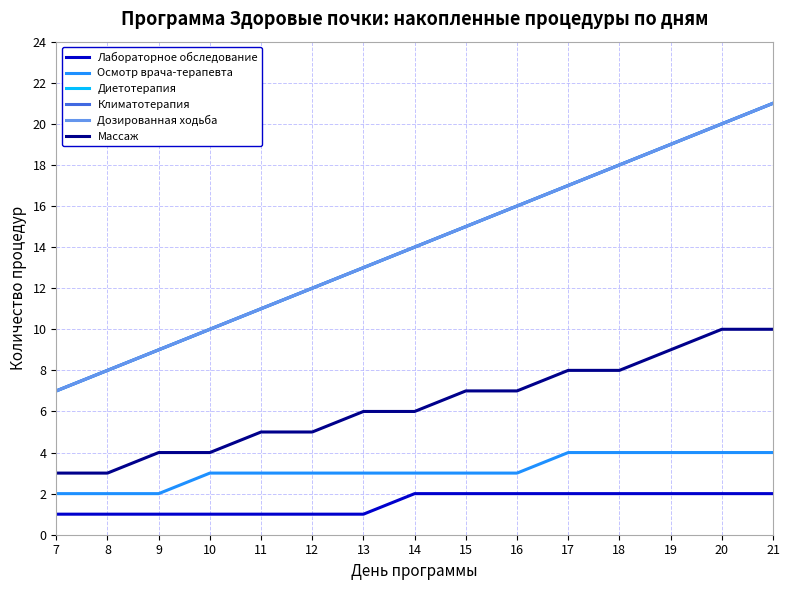

Does the chart display data point markers on the line(s)?

No